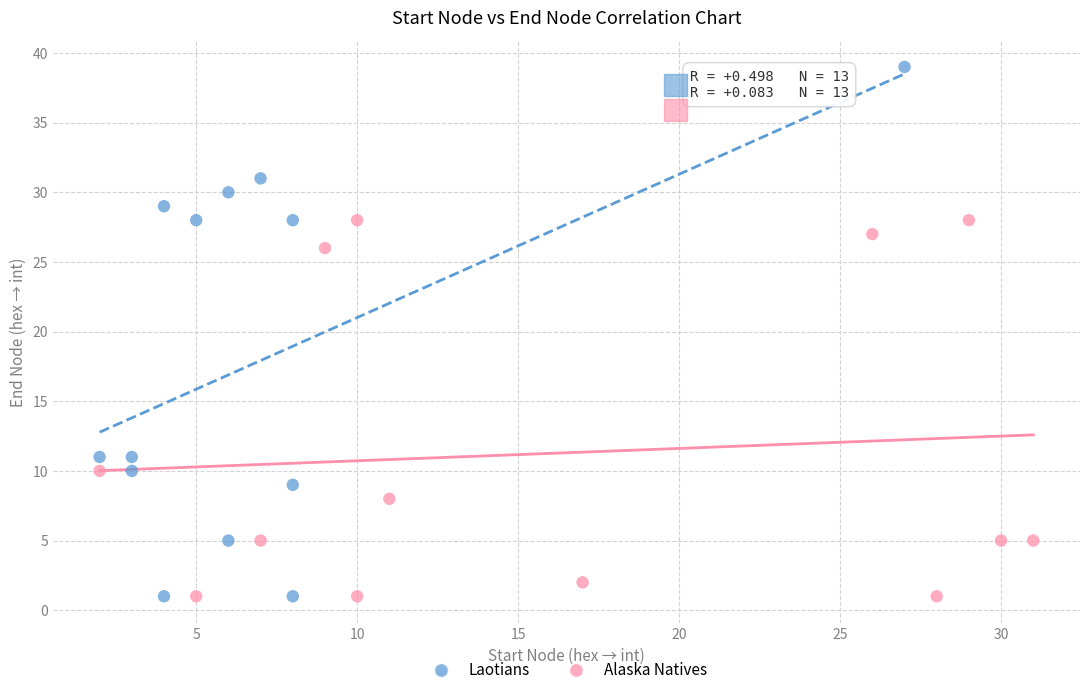

Which series contains the highest Y value?

Laotians